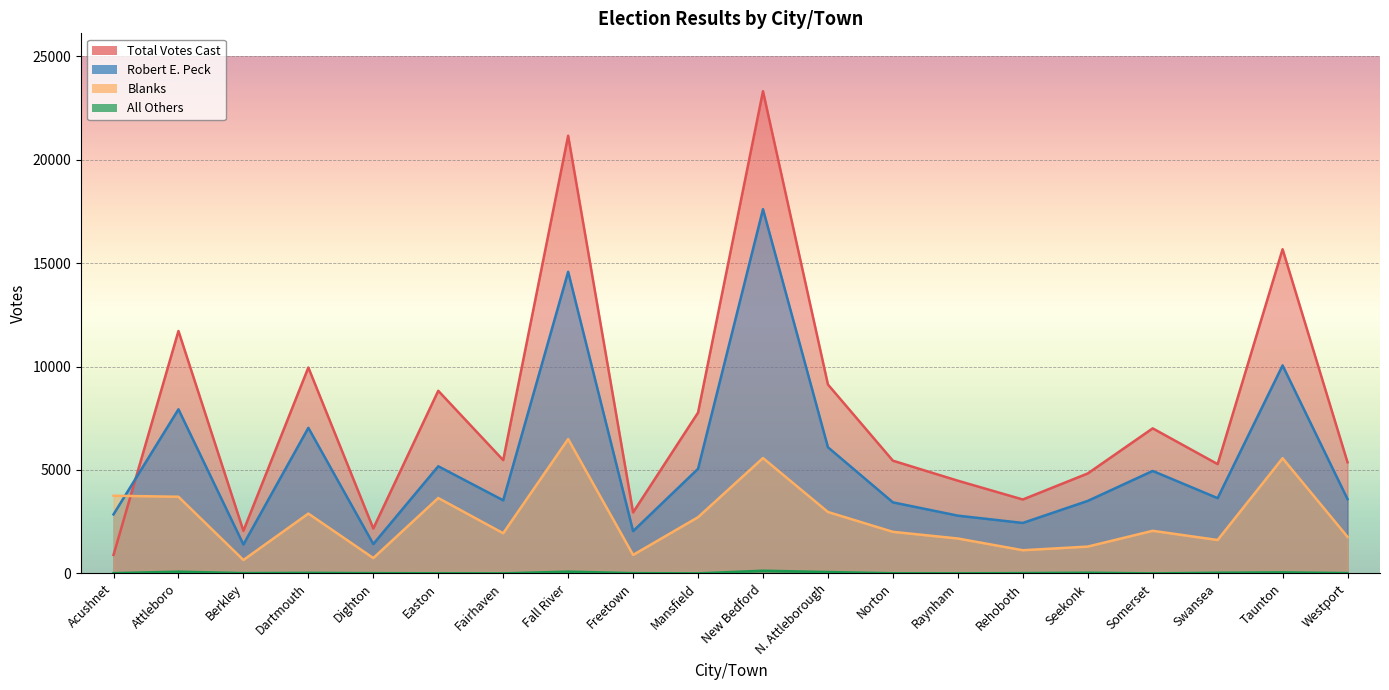

Is it true that All Others equals 0 at Somerset?

True